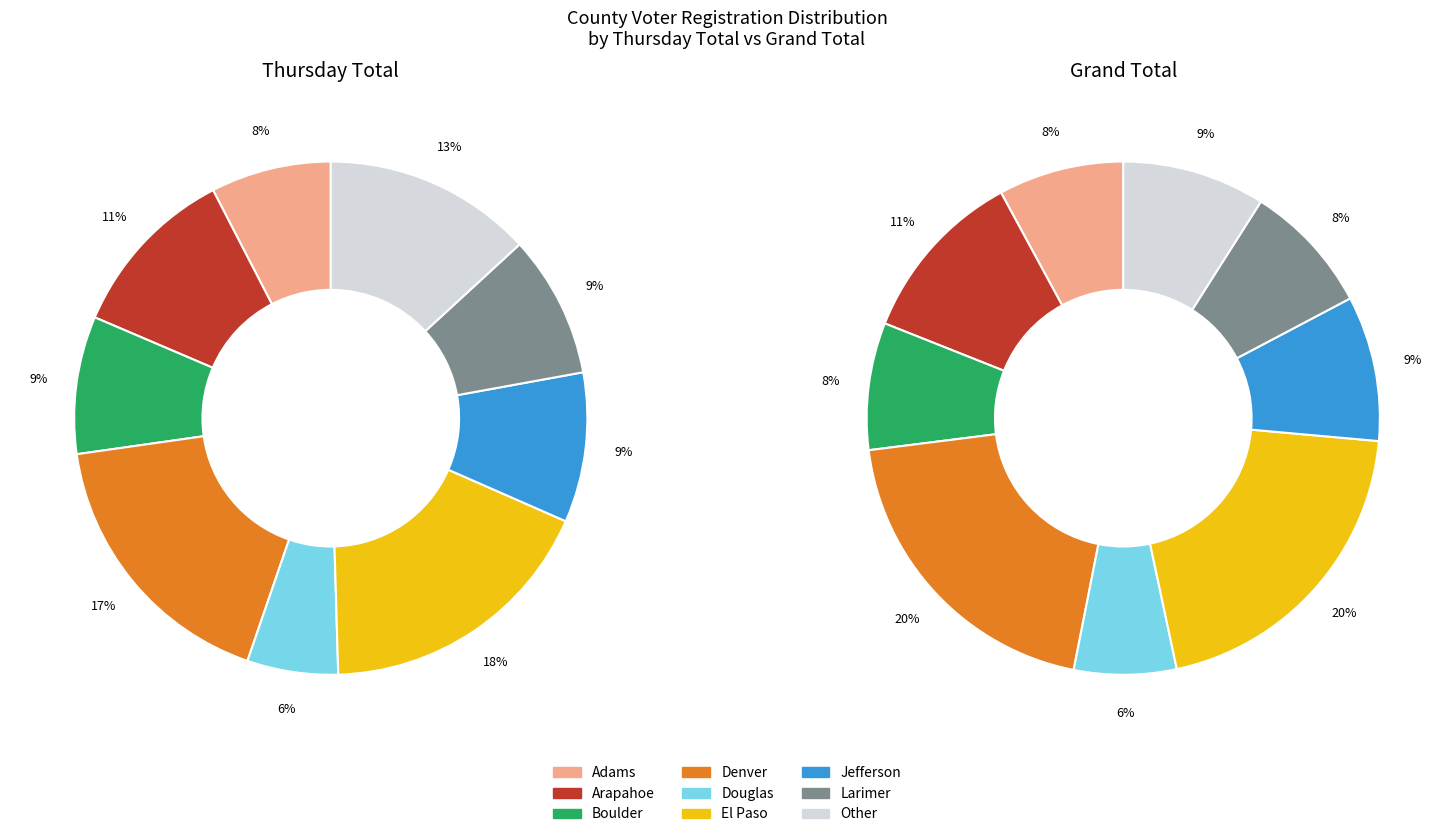

Combined, do 8 and 2 account for over 50%?

No